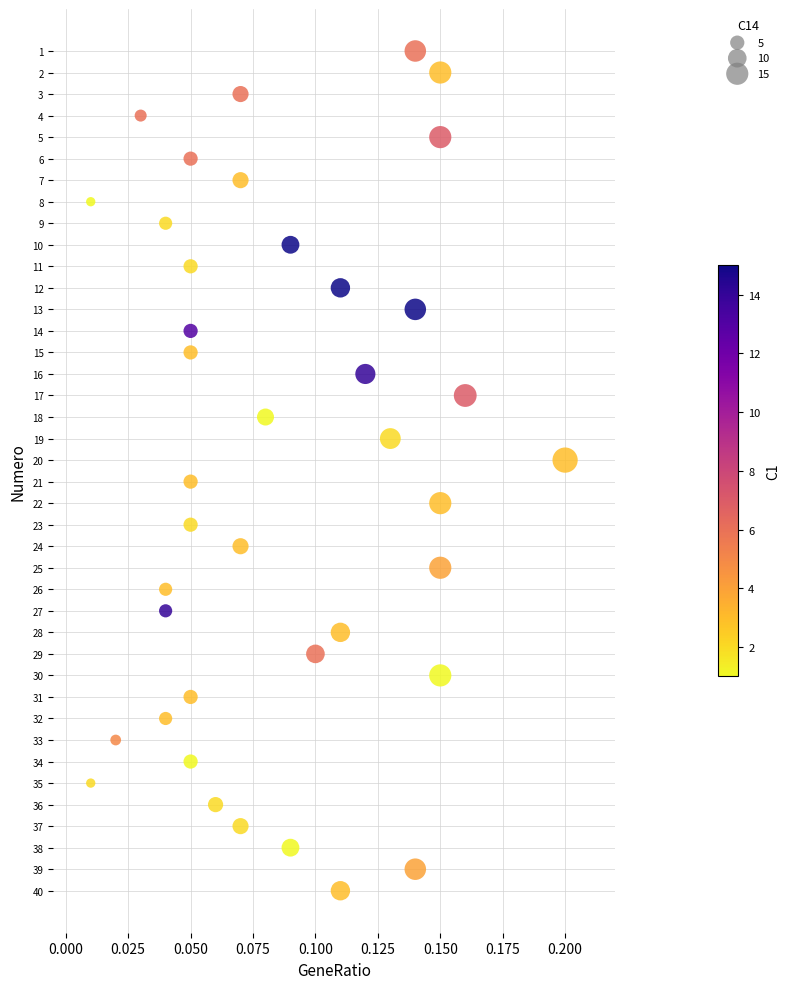

What is the range of Y values (max minus min)?

39